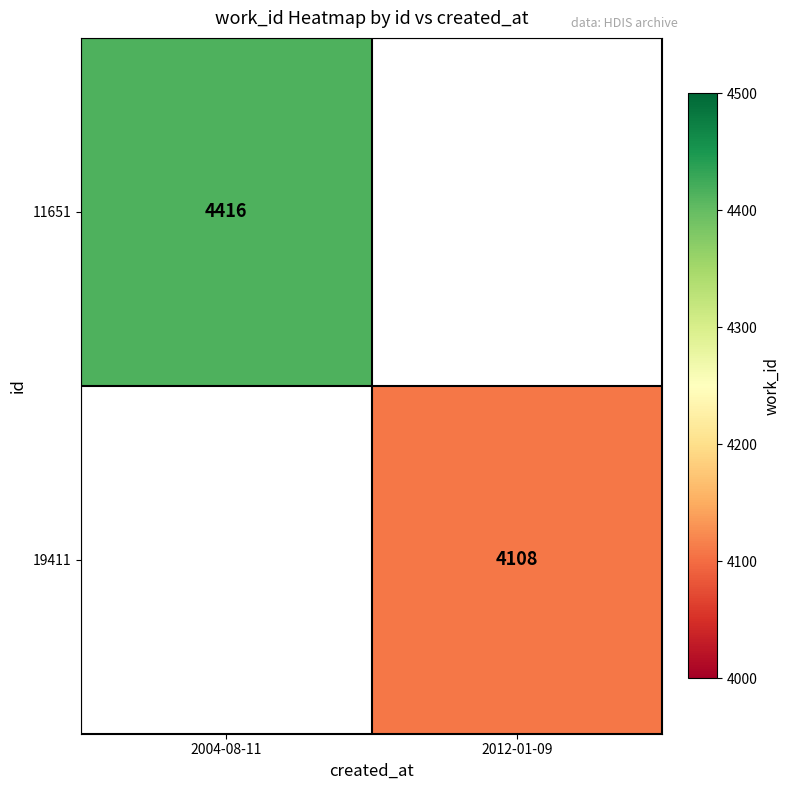

True or false: 11651 has a value of 1827 at 2004-08-11.

False